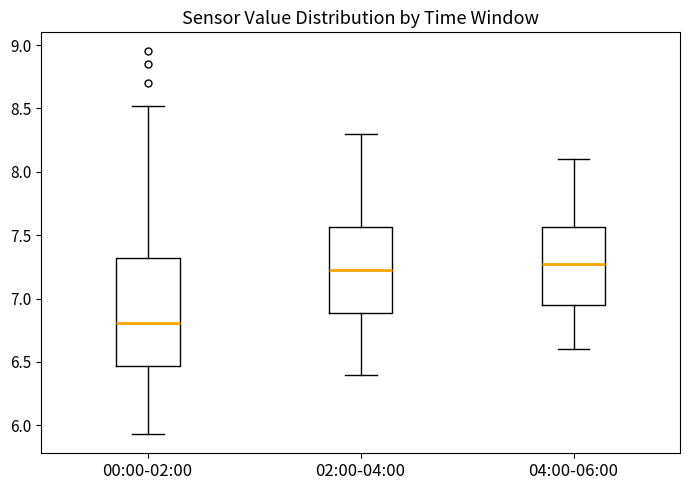

Where is the lower edge of the box for 04:00-06:00 on the y-axis? The values are not printed on the chart, so give them approximately, as read against the axis.

6.95